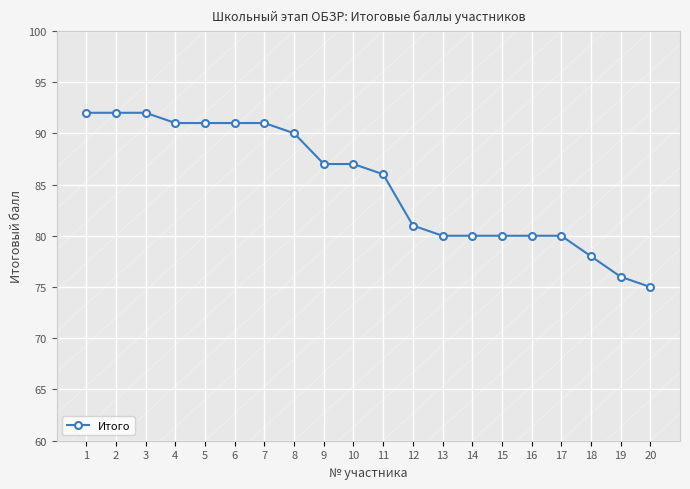

What is the greatest value displayed?

92